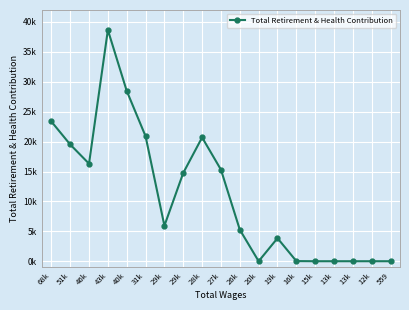

What is the label of the 13th point from the left?

19k